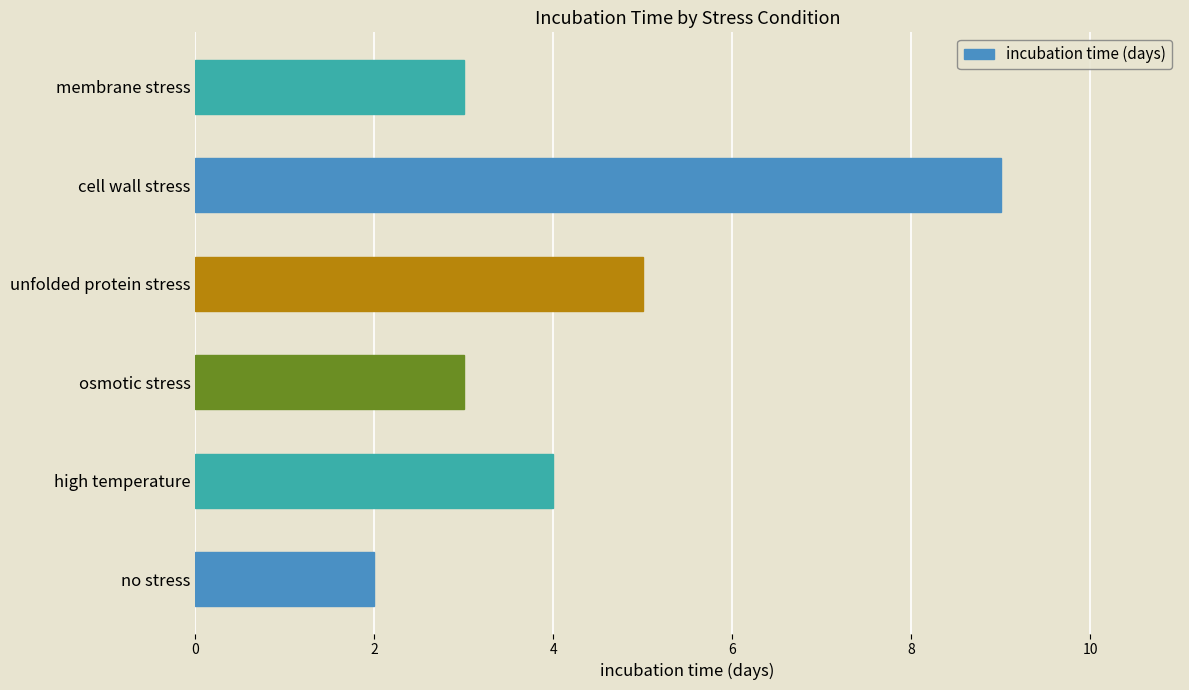

True or false: the data shows 4 at high temperature.

True